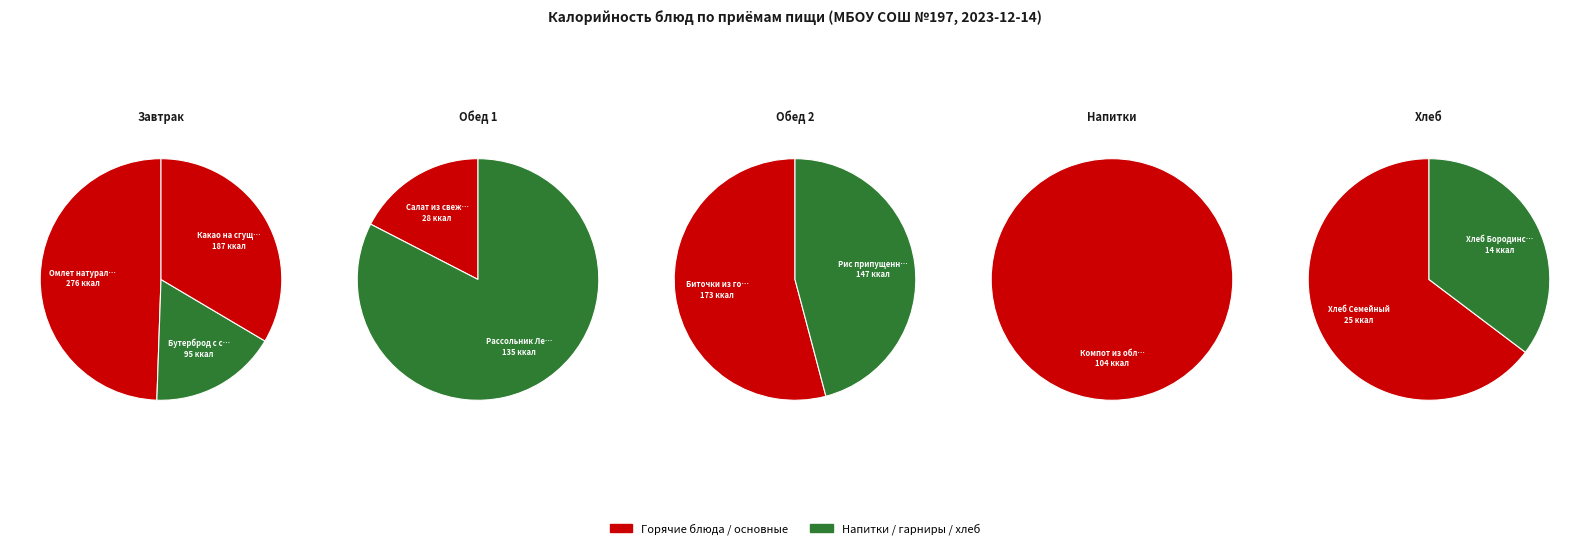

To the nearest percent, what is the combined percentage of Хлеб Бородинский and Омлет натуральный с/м?

24%